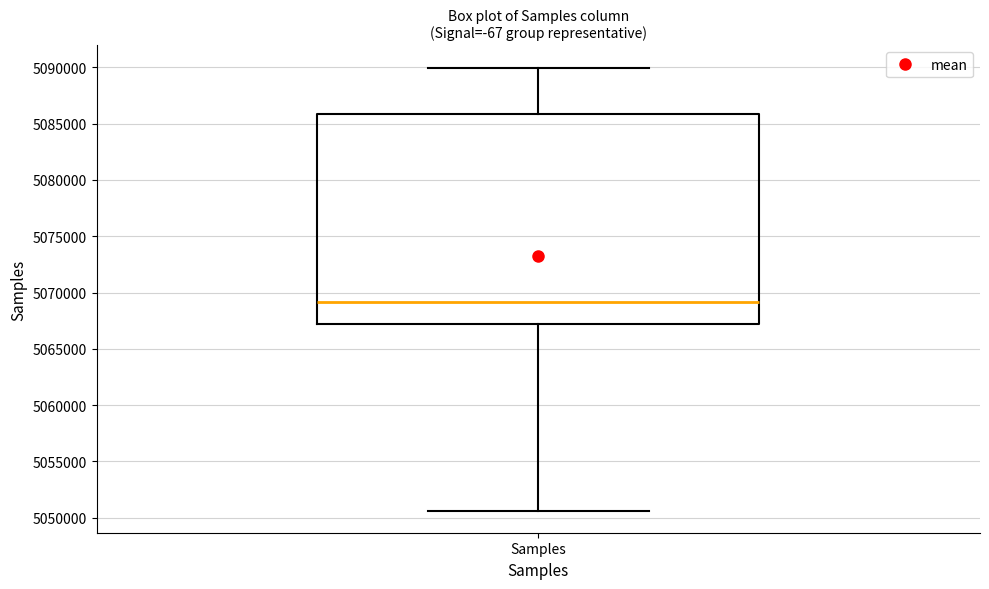

Read this box plot against the y-axis: the position of the median line, the range covered by the box, and the ends of both whiskers. The values are not printed on the chart, so give them approximately, as read against the axis.

median 5069000, box 5067000 to 5086000, whiskers 5050500 to 5090000